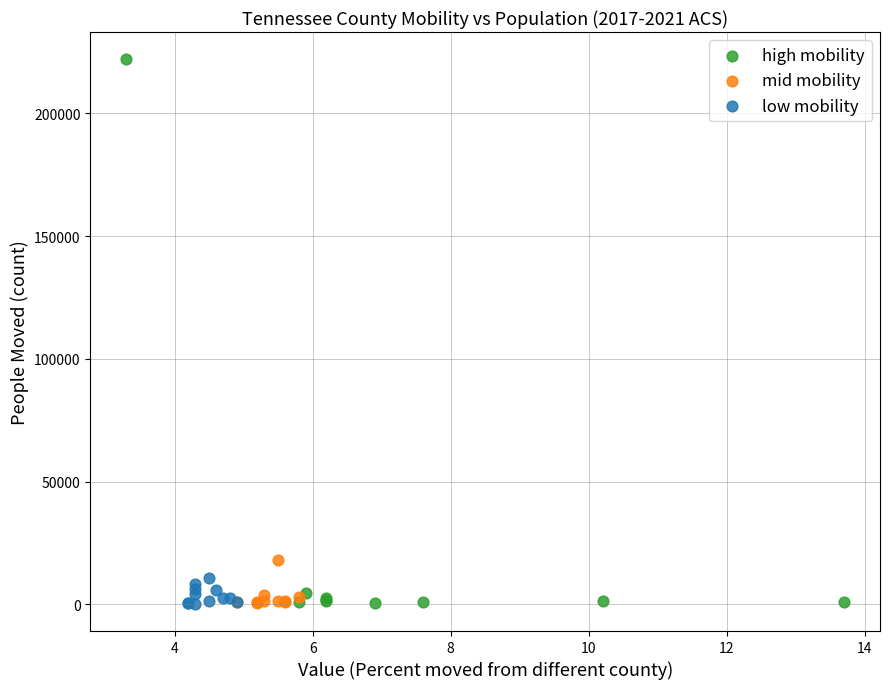

Which series contains the highest Y value?

high mobility